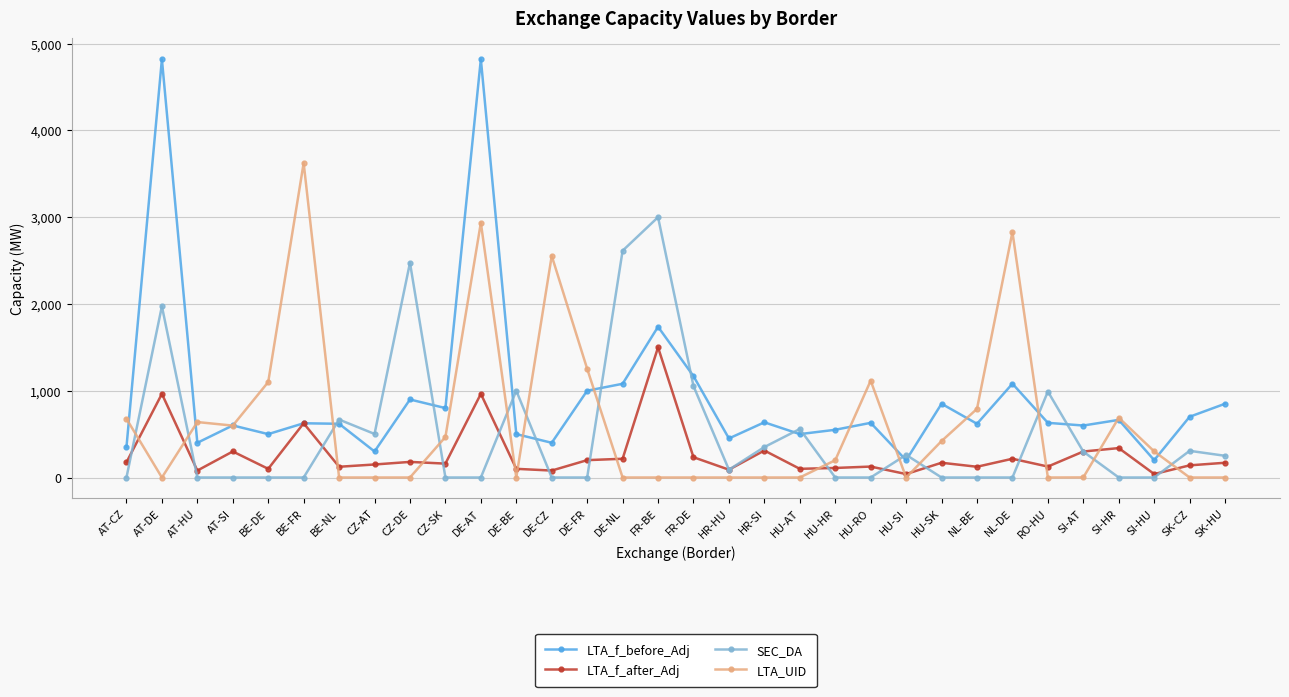

What is the difference between the highest and lowest values at DE-BE?

1000.0